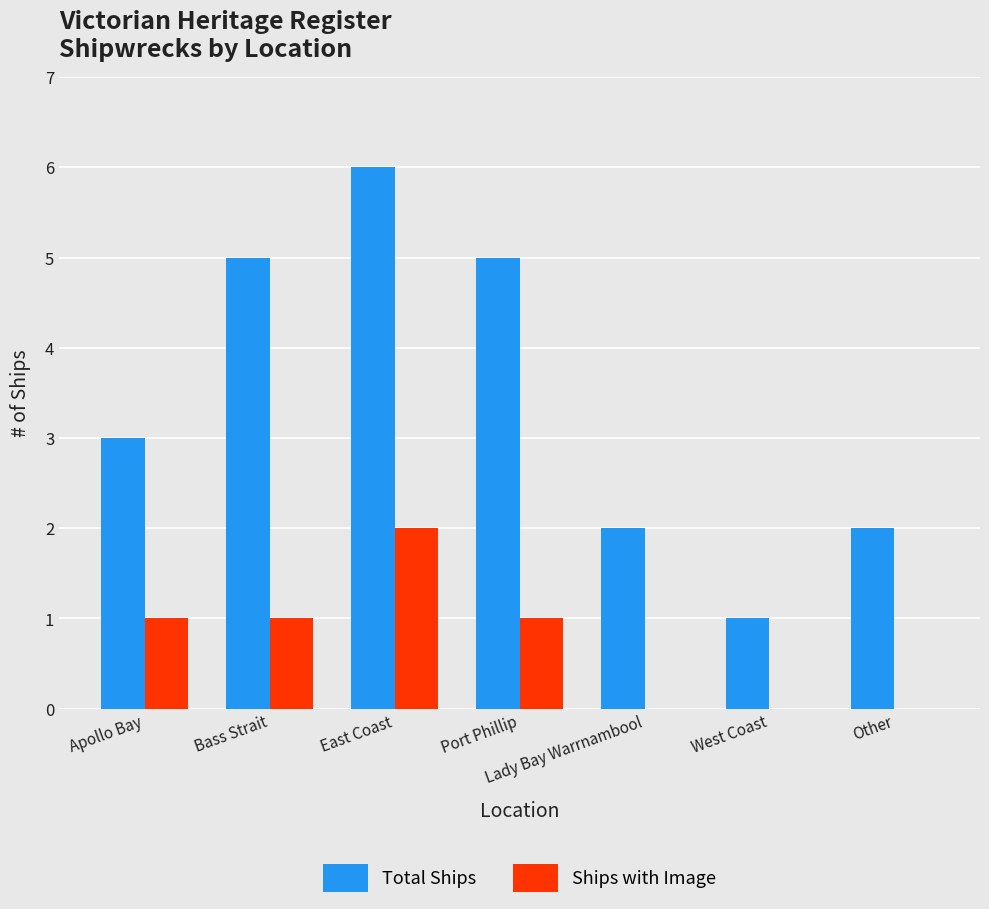

The value of Total Ships at Bass Strait is 8. True or false?

False